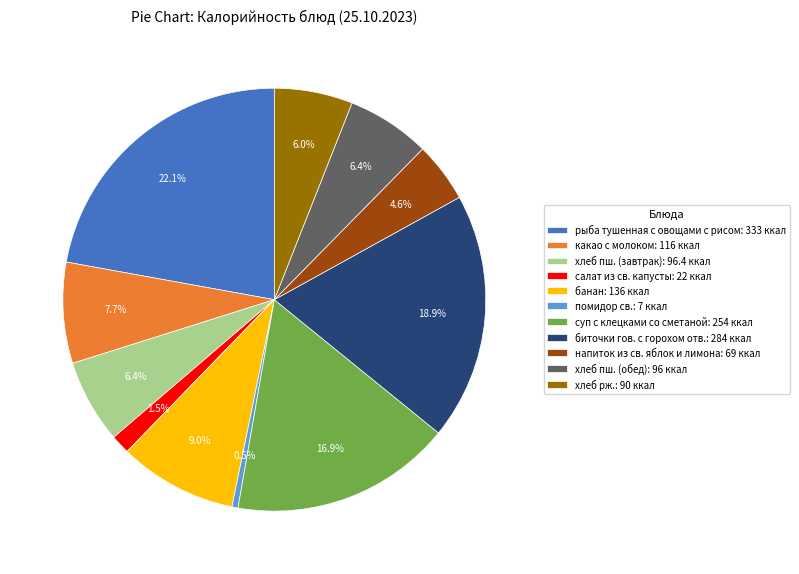

What percentage is NOT represented by хлеб пш. (обед)?

93.6%